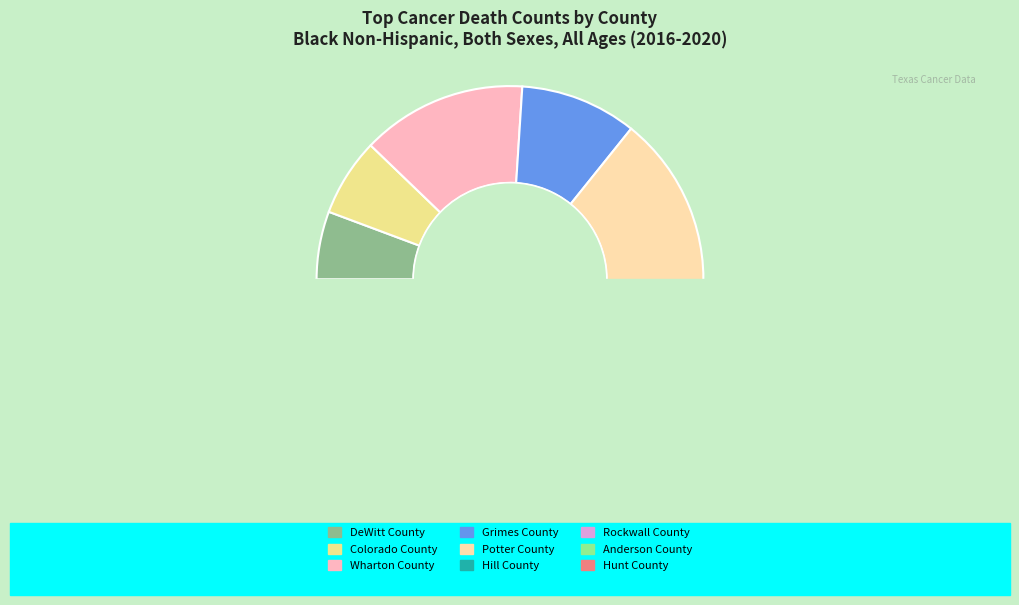

True or false: Hill County accounts for 0% of the total.

True